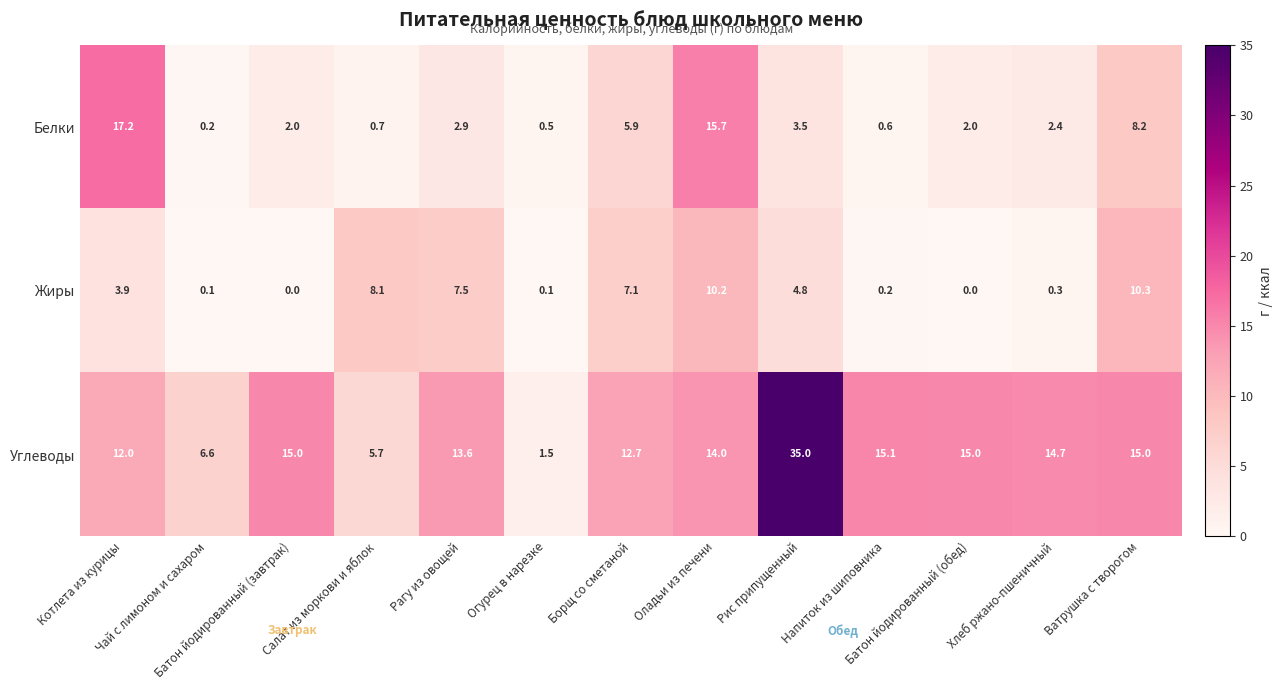

Which series has the largest total across all categories?

Углеводы